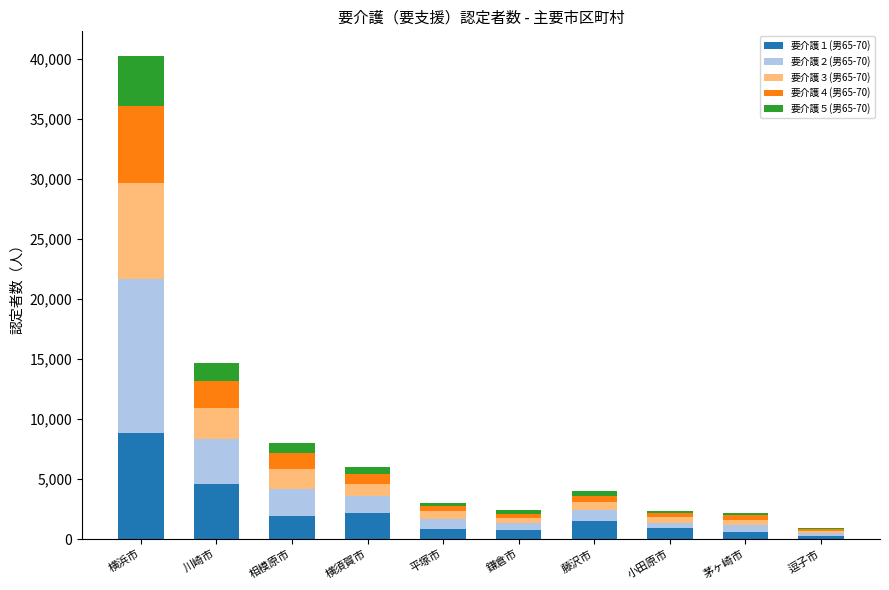

At which category is the sum across all series the highest?

横浜市